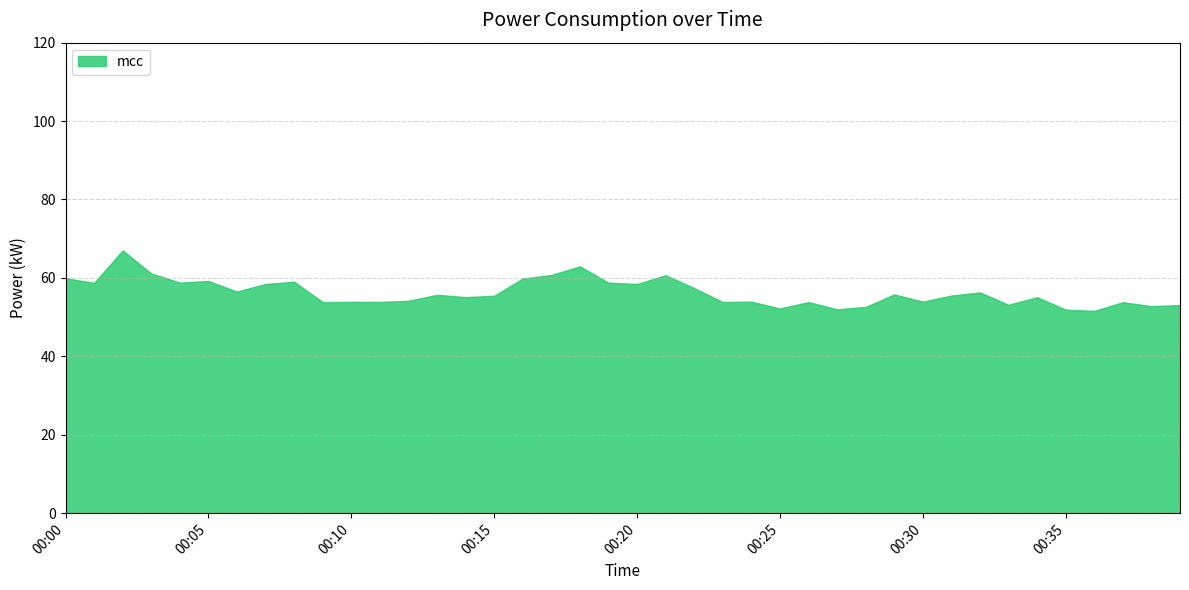

List the labels in order of value, largest first.

00:02, 00:18, 00:03, 00:17, 00:21, 00:00, 00:16, 00:05, 00:08, 00:04, 00:19, 00:01, 00:07, 00:20, 00:22, 00:06, 00:32, 00:29, 00:13, 00:31, 00:15, 00:14, 00:34, 00:12, 00:30, 00:24, 00:10, 00:11, 00:23, 00:09, 00:26, 00:37, 00:33, 00:39, 00:38, 00:28, 00:25, 00:27, 00:35, 00:36